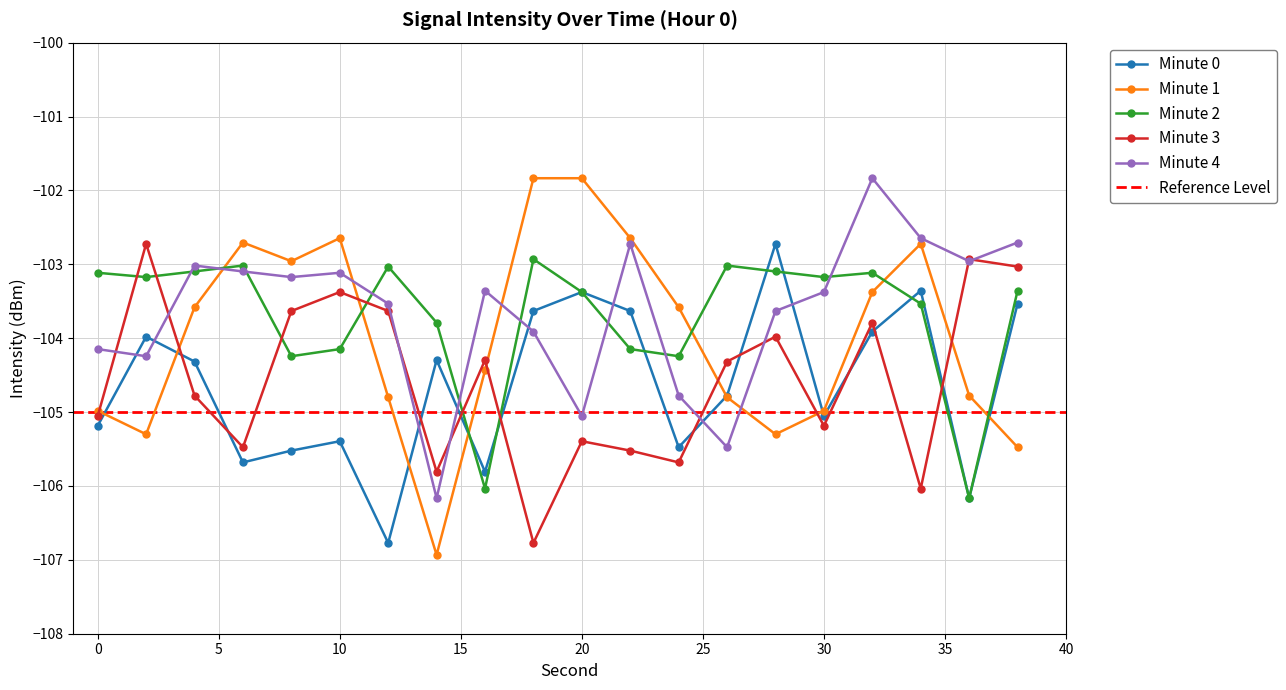

Which series has the largest total across all categories?

Minute 4